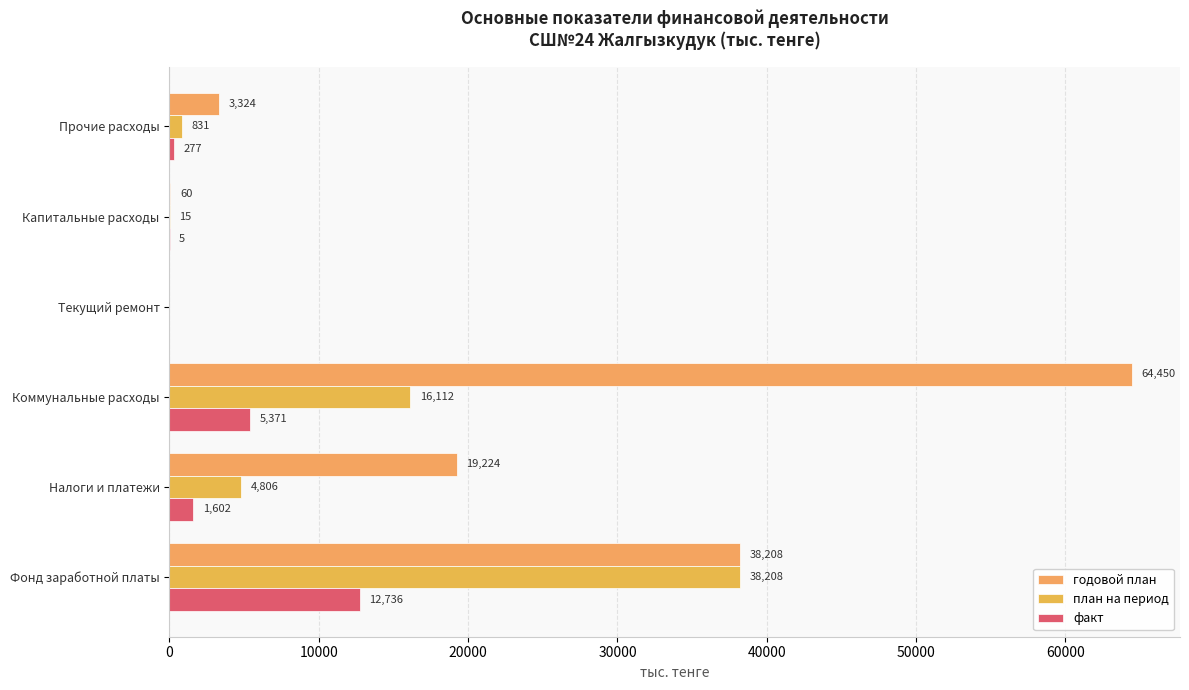

How many values in годовой план are above zero?

5